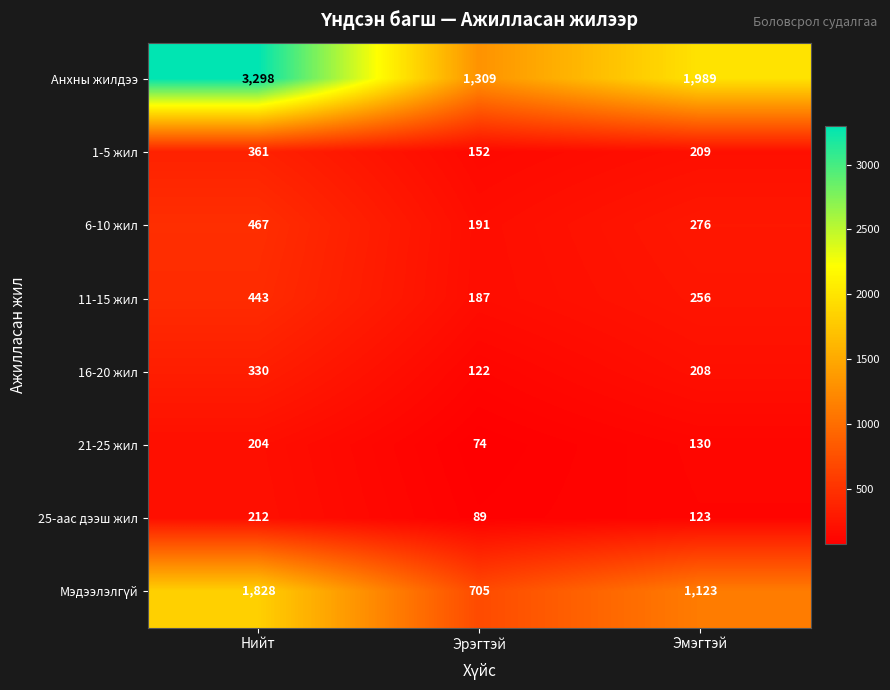

What is the sum of all Анхны жилдээ values?

6596